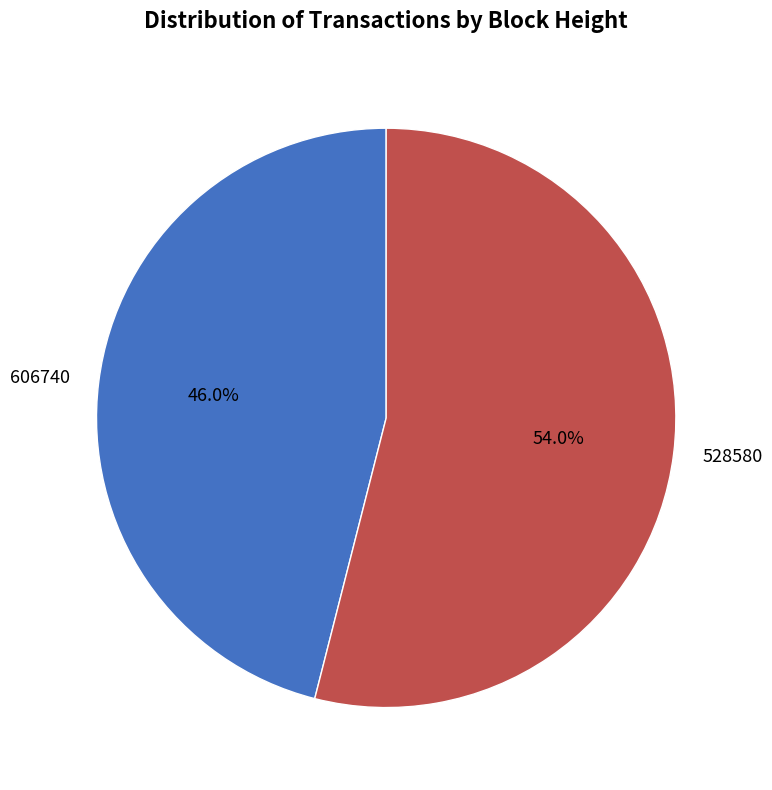

What percentage is NOT represented by 606740?

54.0%